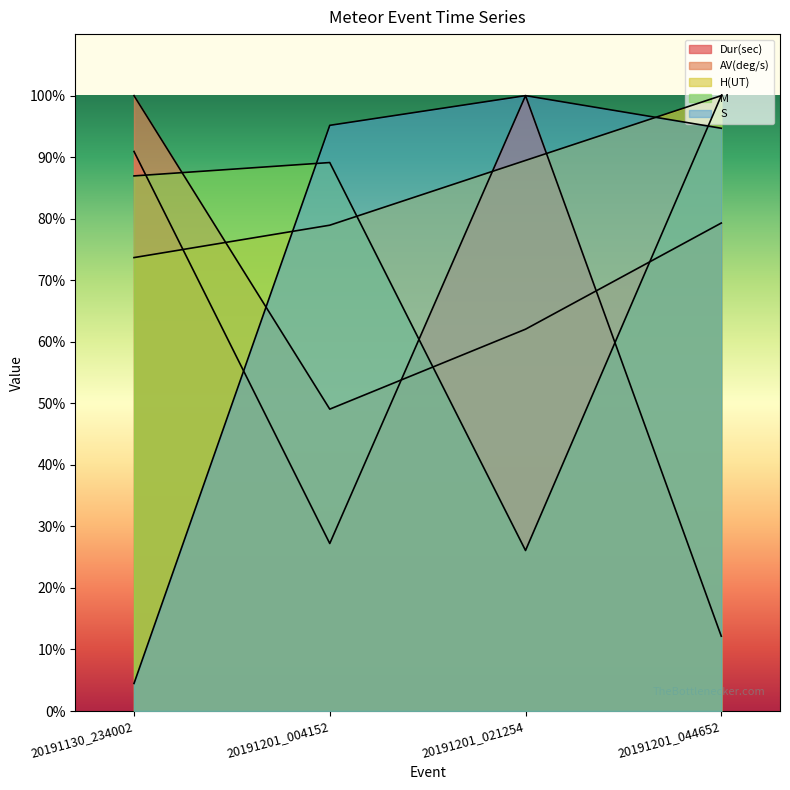

What is the maximum value for Dur(sec)?

100.0